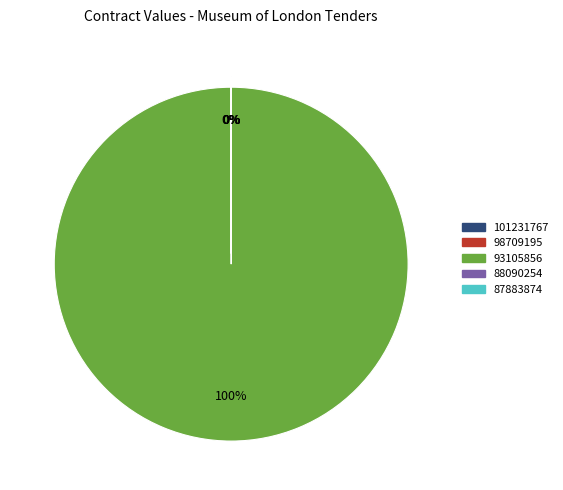

Which slice is the largest?

93105856